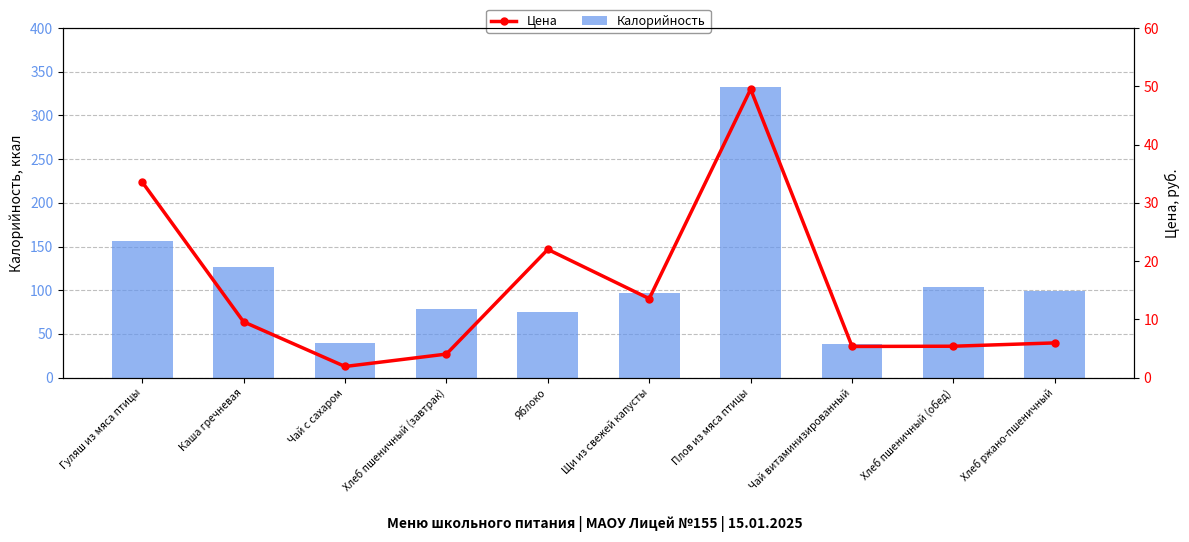

Where is Цена nearest to the value 25?

Яблоко